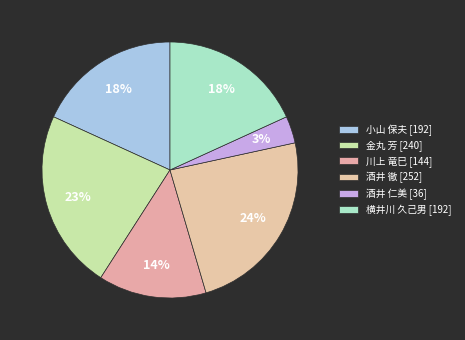

What is the largest slice in the pie chart?

酒井 徹 [252]